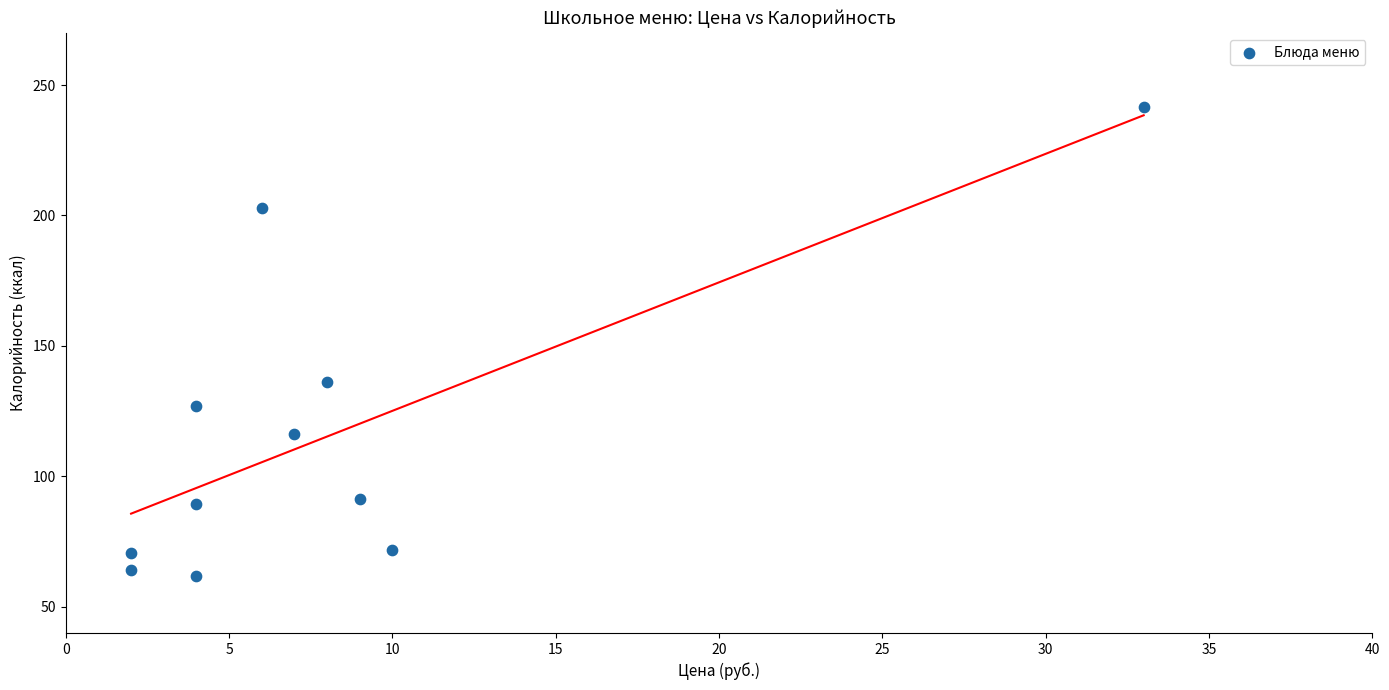

What is the range of Y values (max minus min)?

179.7